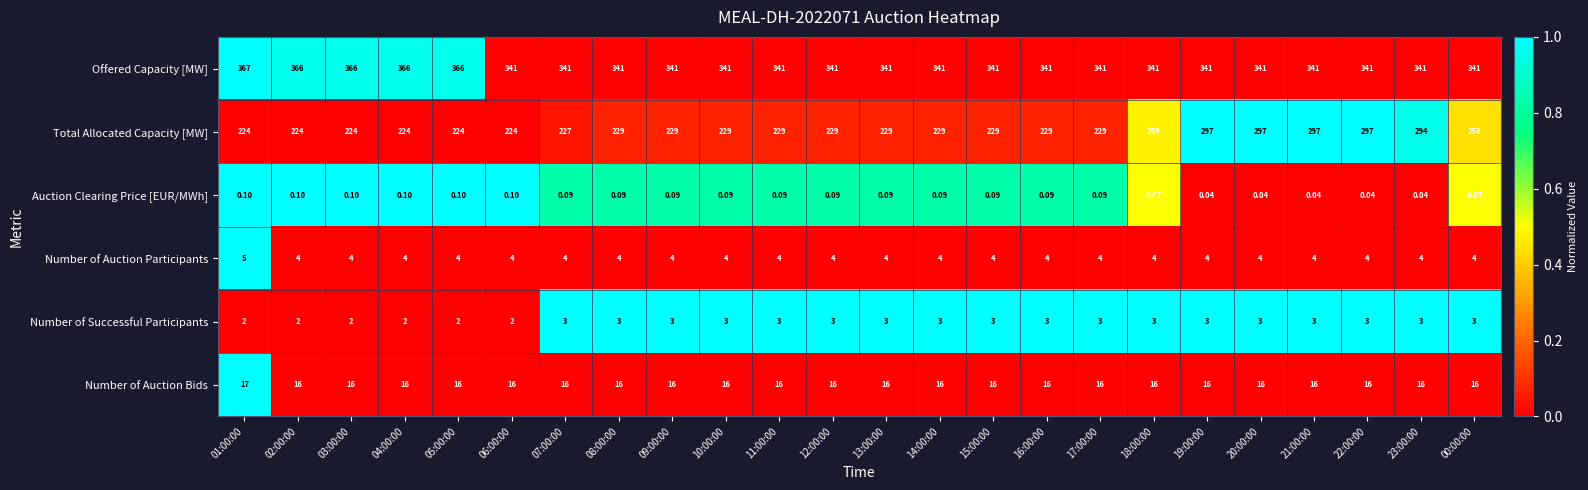

Which series has the largest total across all categories?

Offered Capacity [MW]